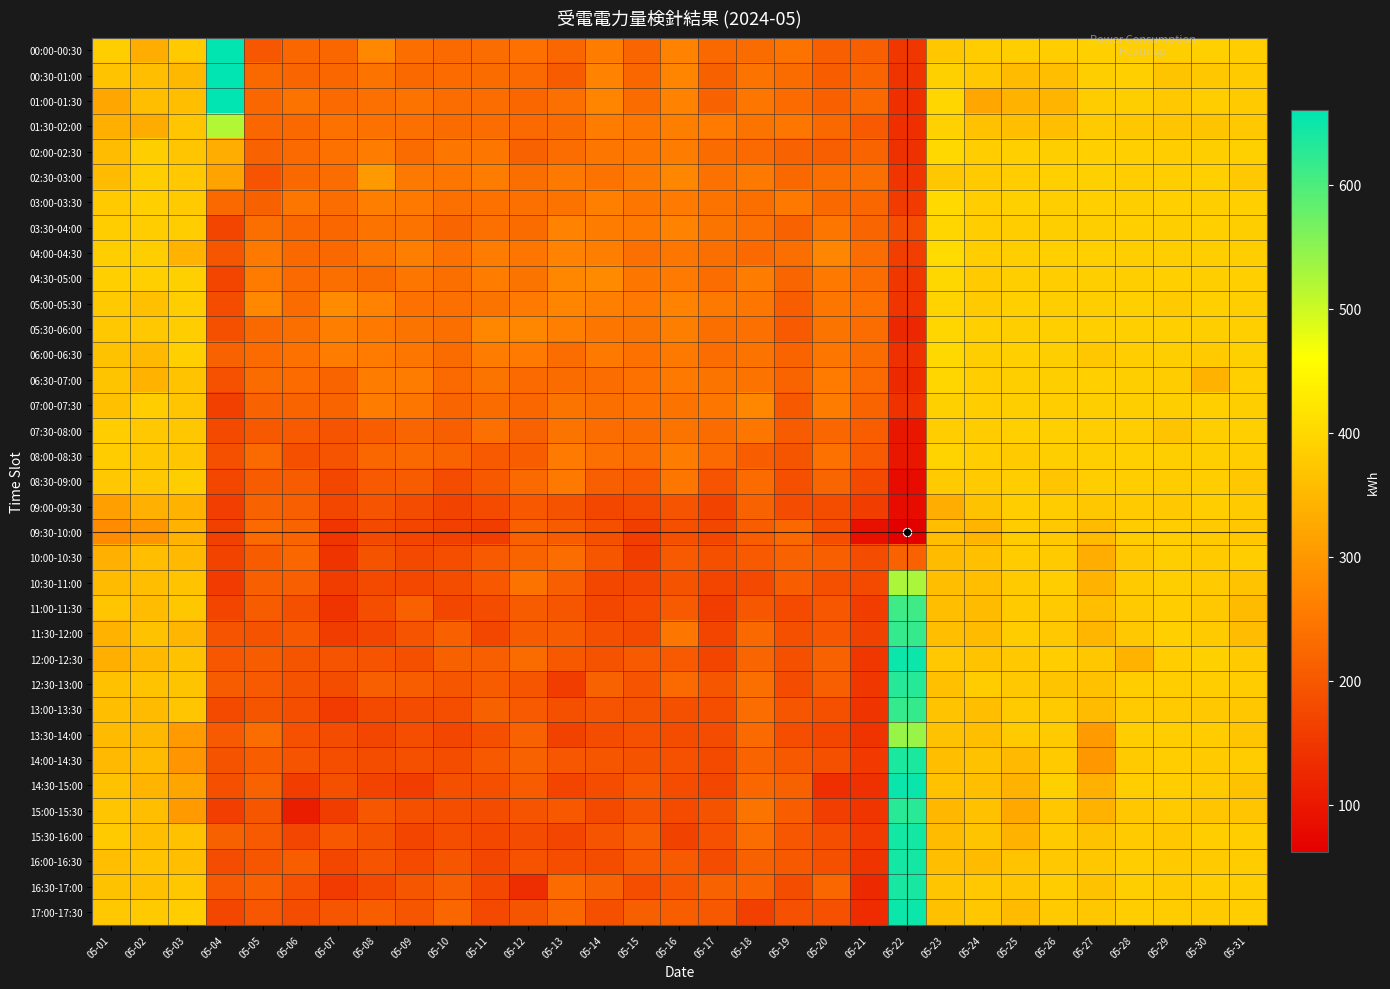

Which category has the lowest value across all series?

05-22